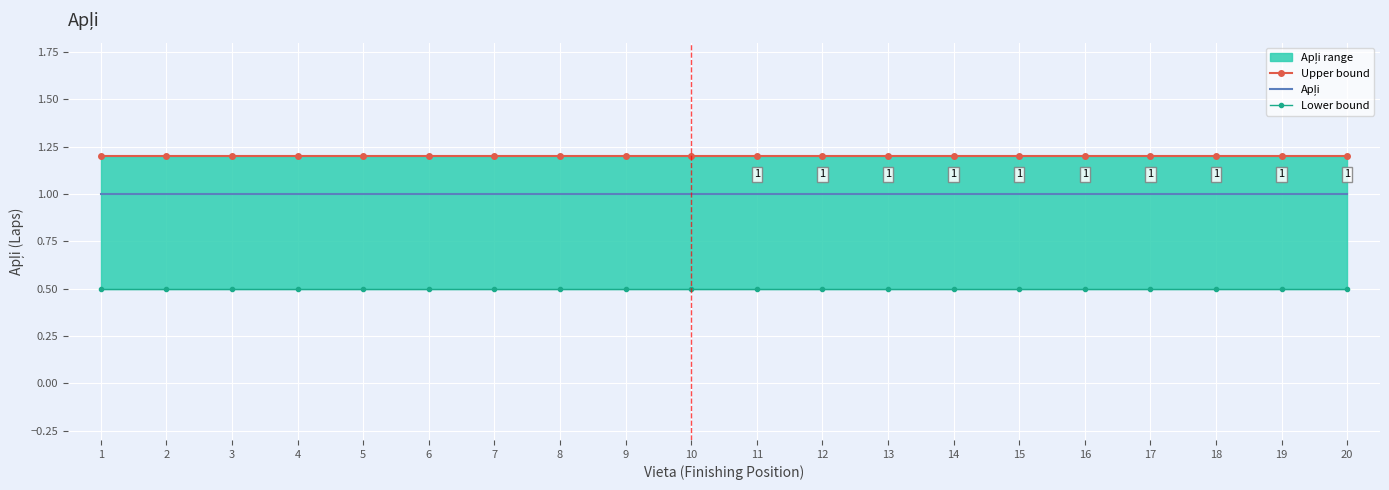

What are all the series names shown in the legend?

Upper bound, Apļi, Lower bound